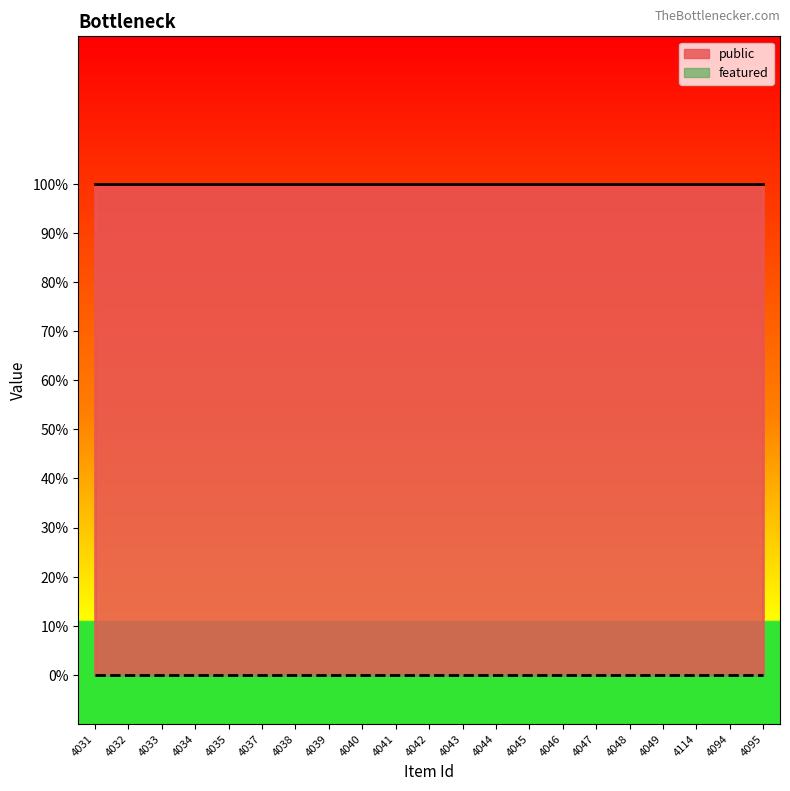

Which series changed the most between 4037 and 4047?

public